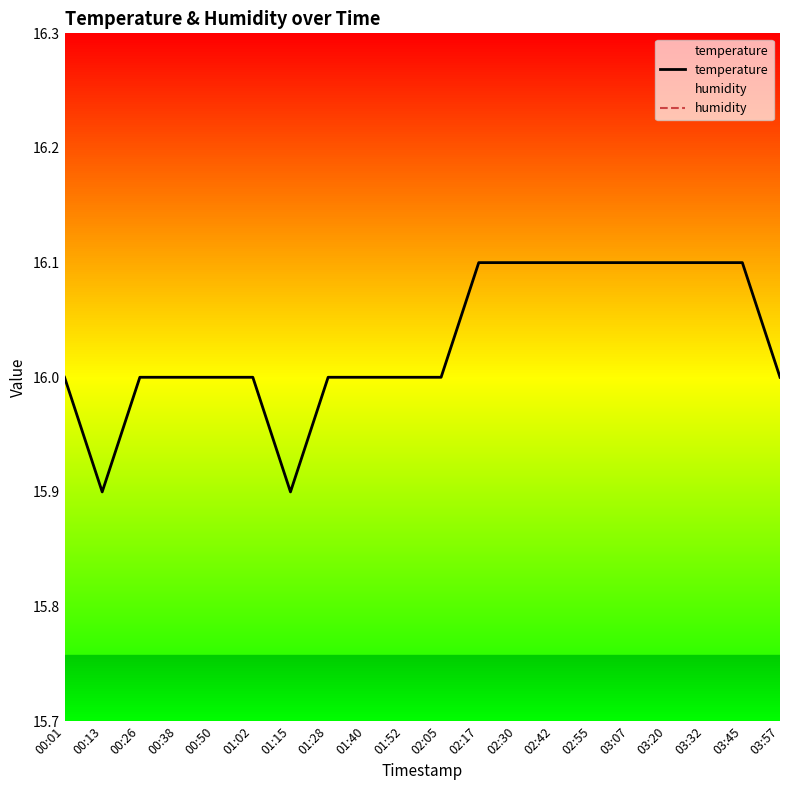

The temperature series shows 16.0 at 00:26. True or false?

True